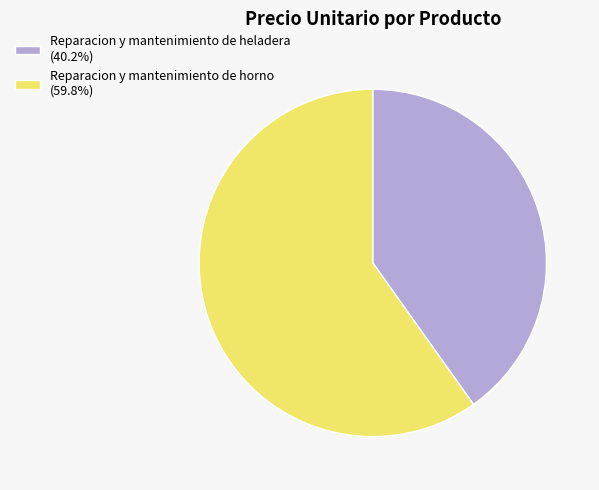

Do Reparacion y mantenimiento de heladera (40.2%) and Reparacion y mantenimiento de horno (59.8%) together represent more than half of the pie?

Yes